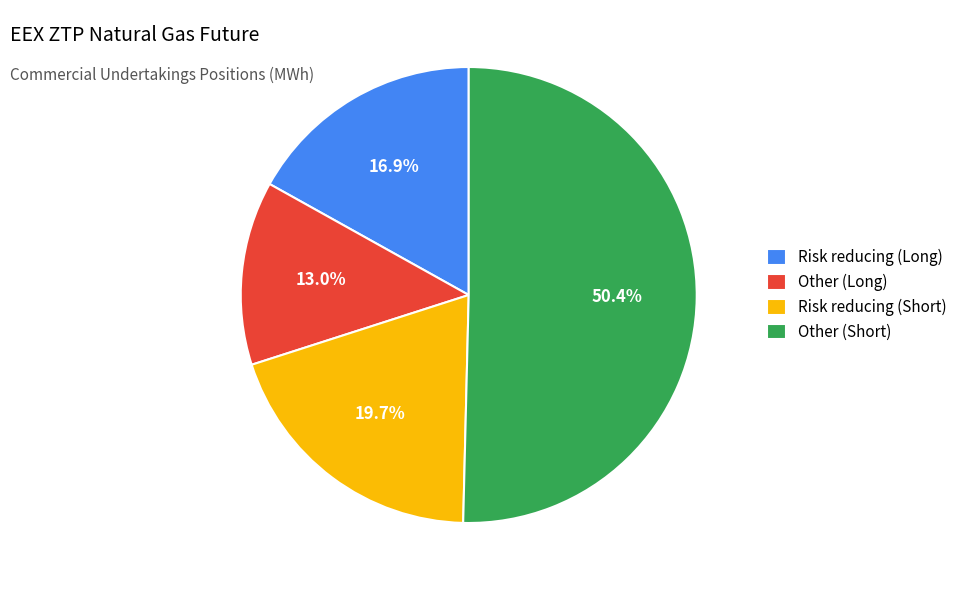

Which has a higher value, Risk reducing (Short) or Other (Short)?

Other (Short)